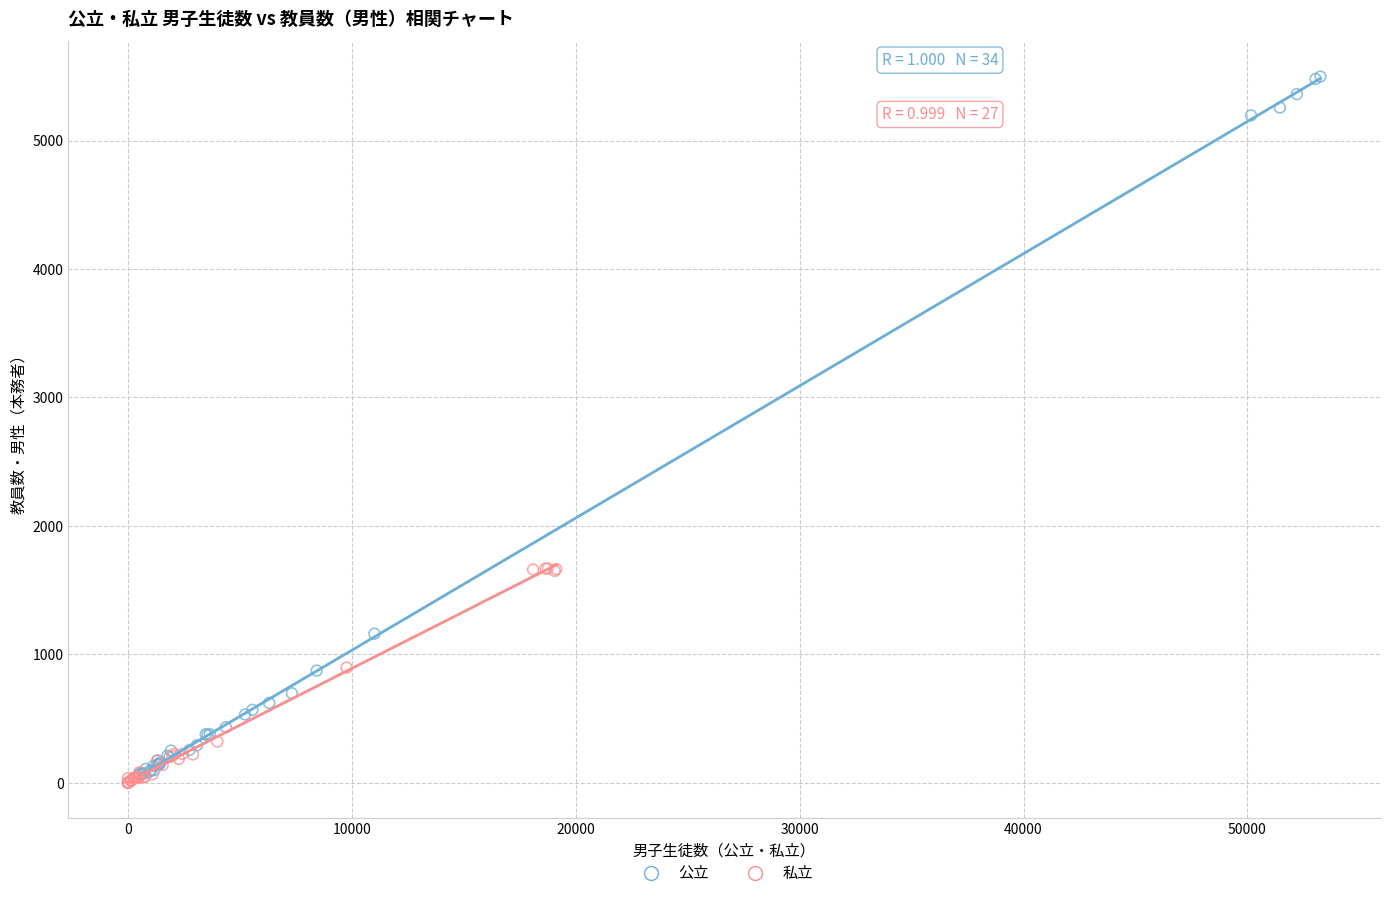

Which series has the widest spread of Y values?

公立